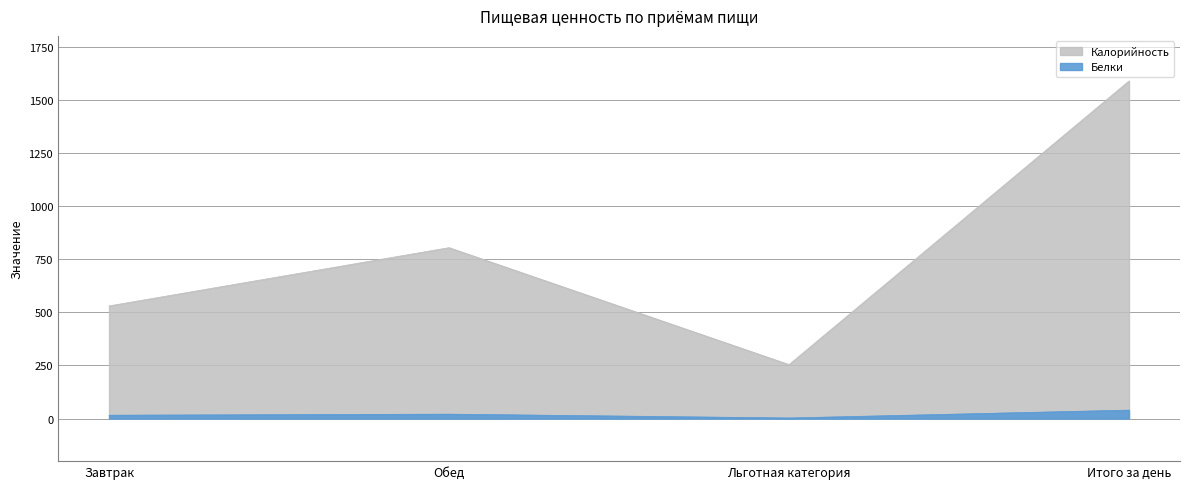

How many series are shown in this chart?

2